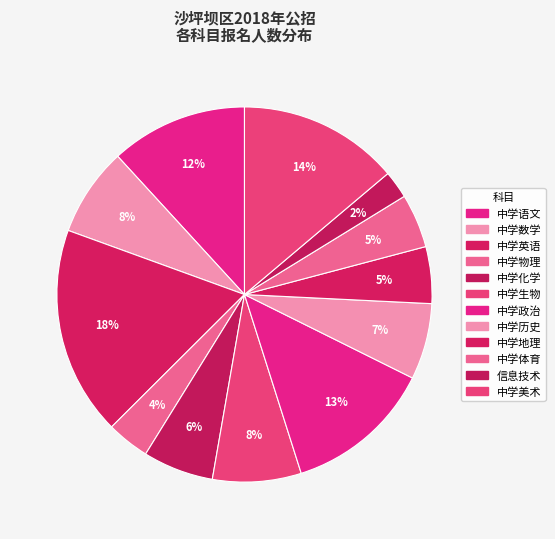

Does 中学体育 account for over 50% of the chart?

No